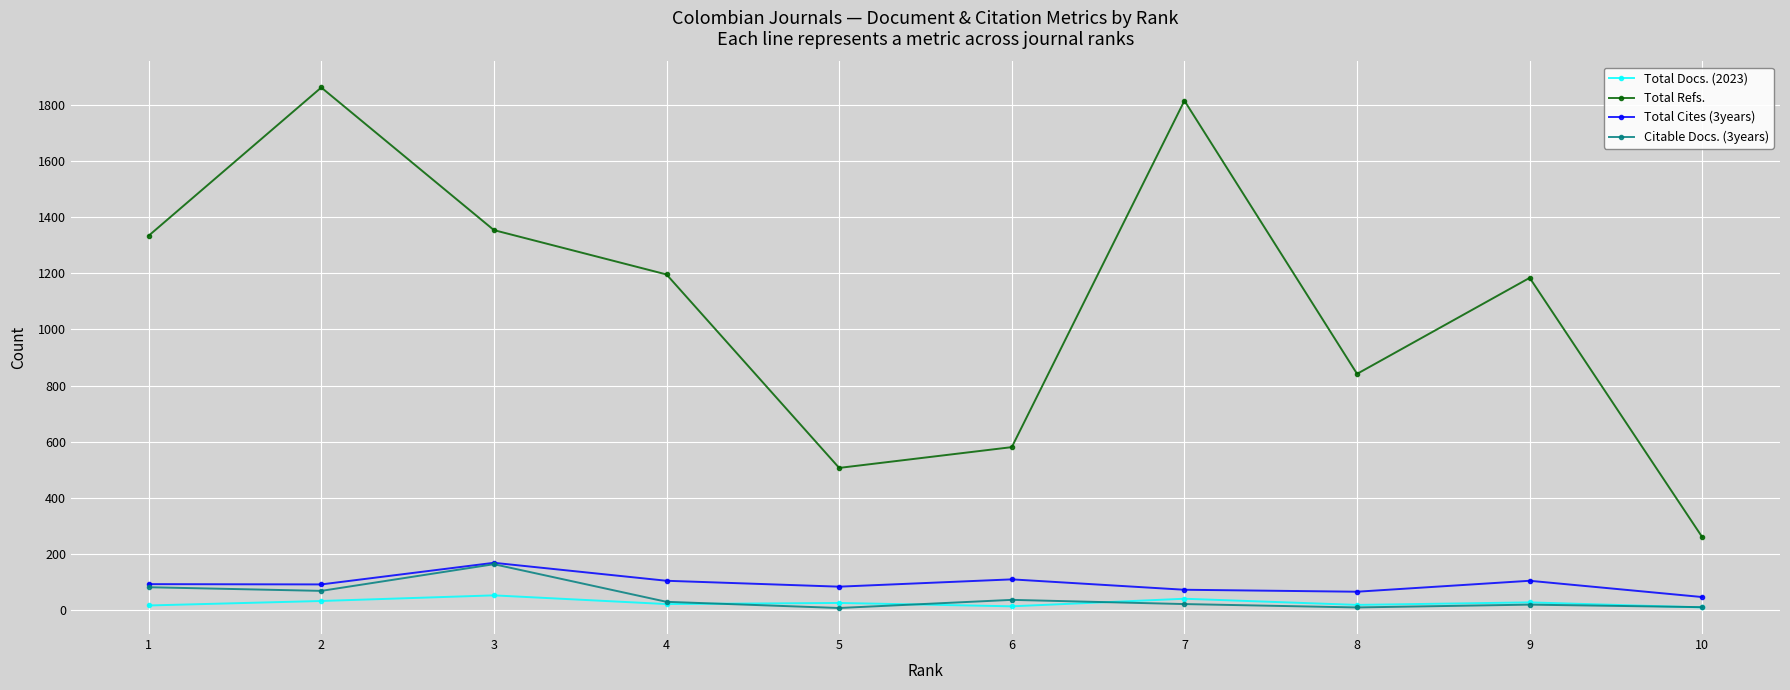

What is the average value of the Total Cites (3years) series?

94